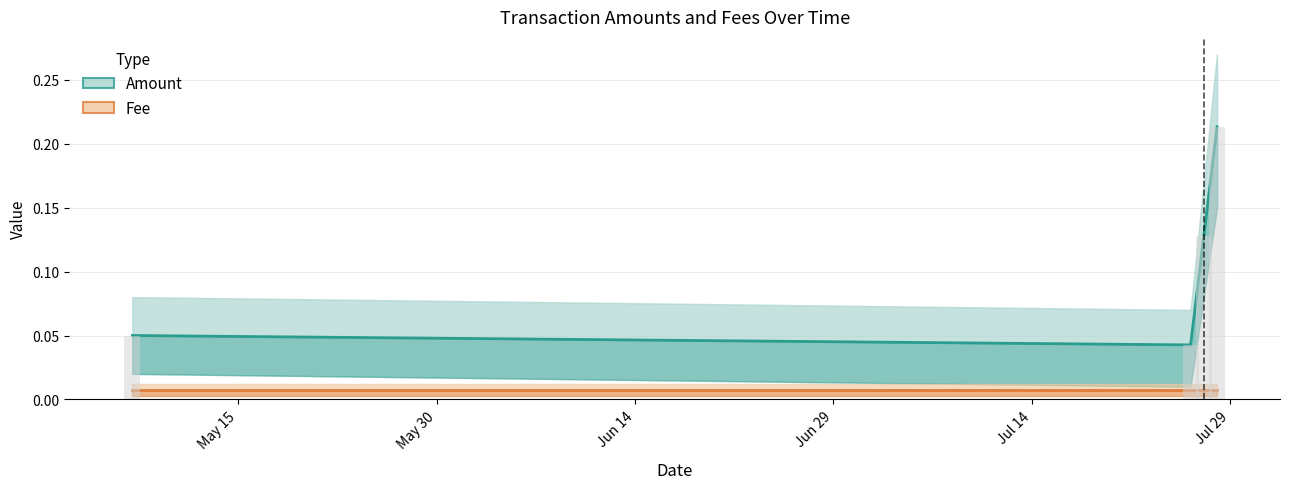

Is it true that the value at 2019-07-27 is 0.2?

False